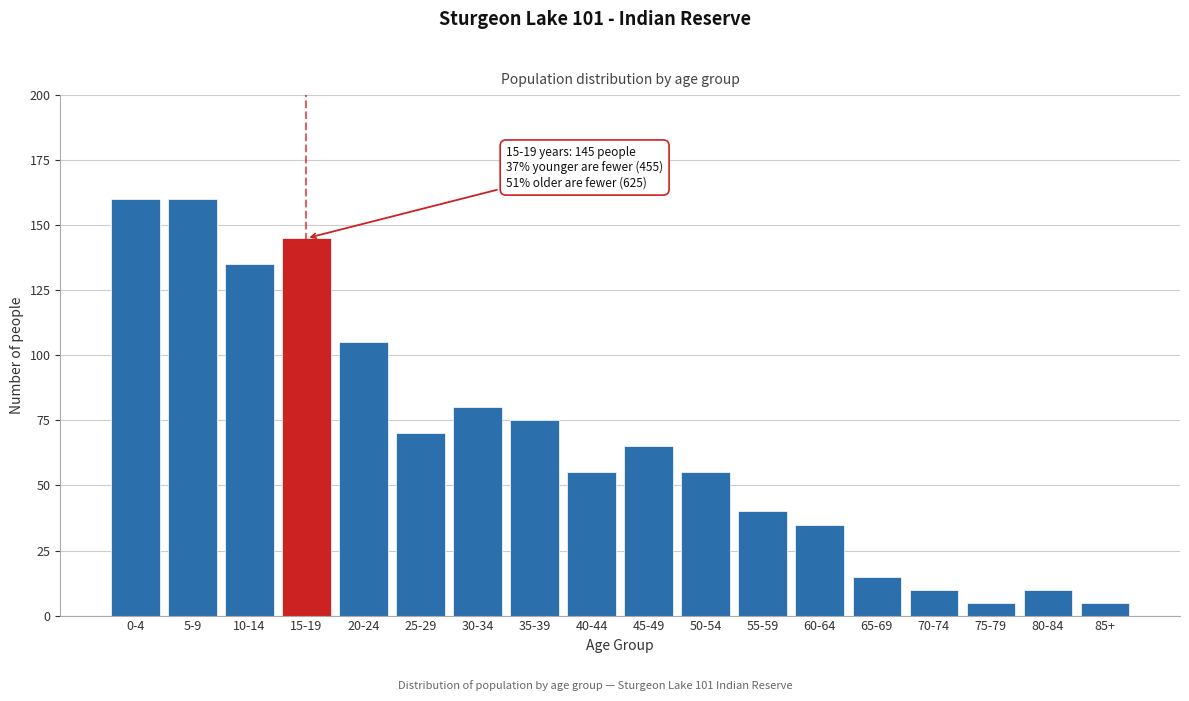

Reading right to left, list all the values displayed in this chart.

85+=5	80-84=10	75-79=5	70-74=10	65-69=15	60-64=35	55-59=40	50-54=55	45-49=65	40-44=55	35-39=75	30-34=80	25-29=70	20-24=105	15-19=145	10-14=135	5-9=160	0-4=160